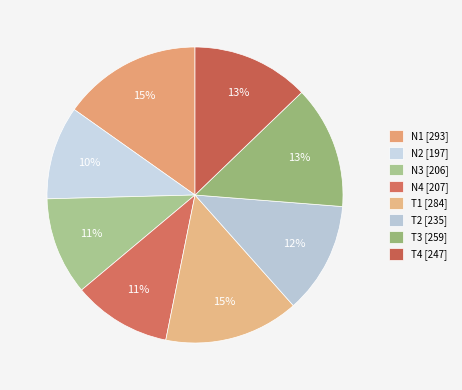

Count the number of slices in the pie.

8